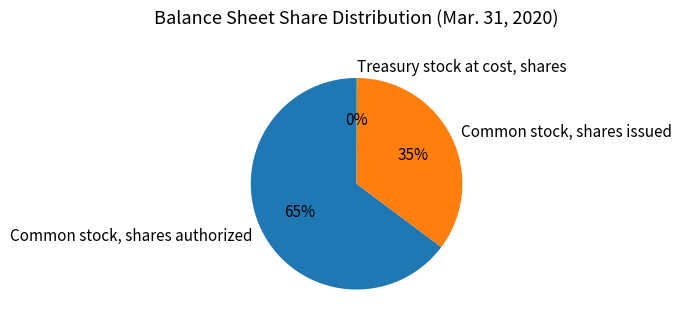

Between Common stock, shares authorized and Common stock, shares issued, which is larger?

Common stock, shares authorized